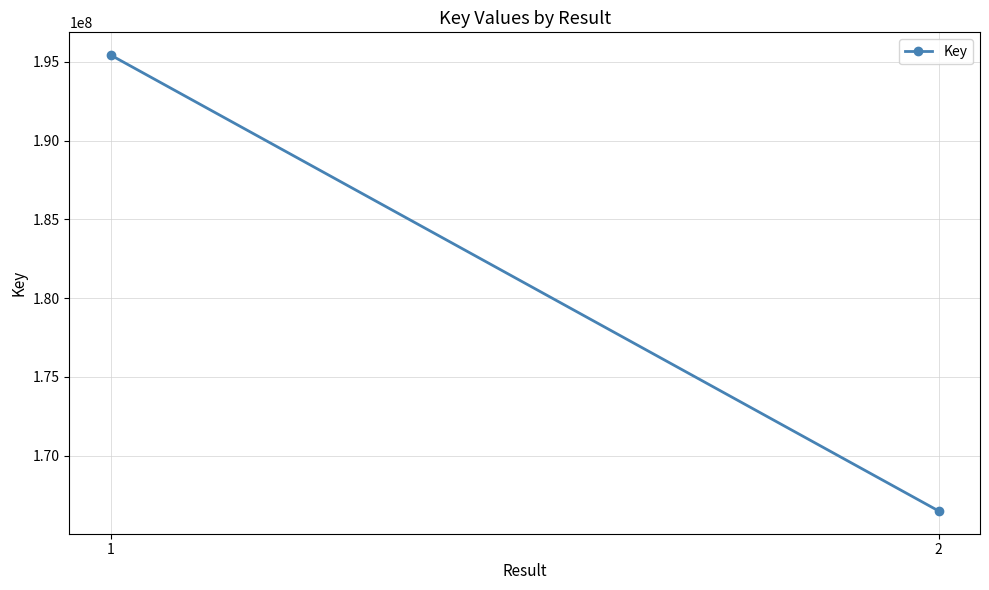

What is the sum of the values at 1 and 2?

361918637